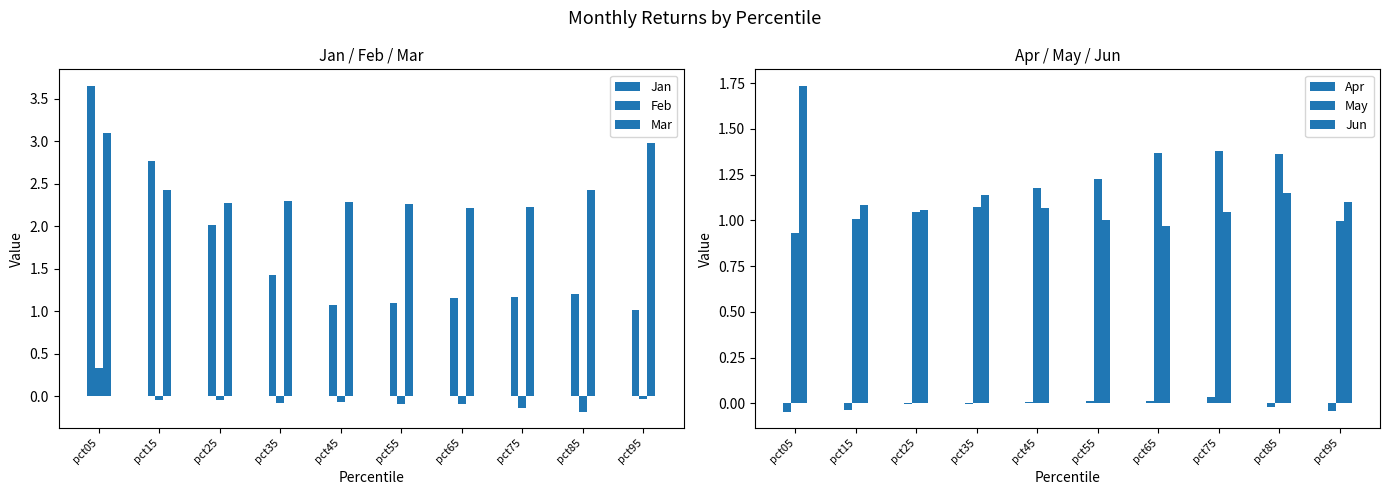

The value of Jan at pct75 is 0.7. True or false?

False